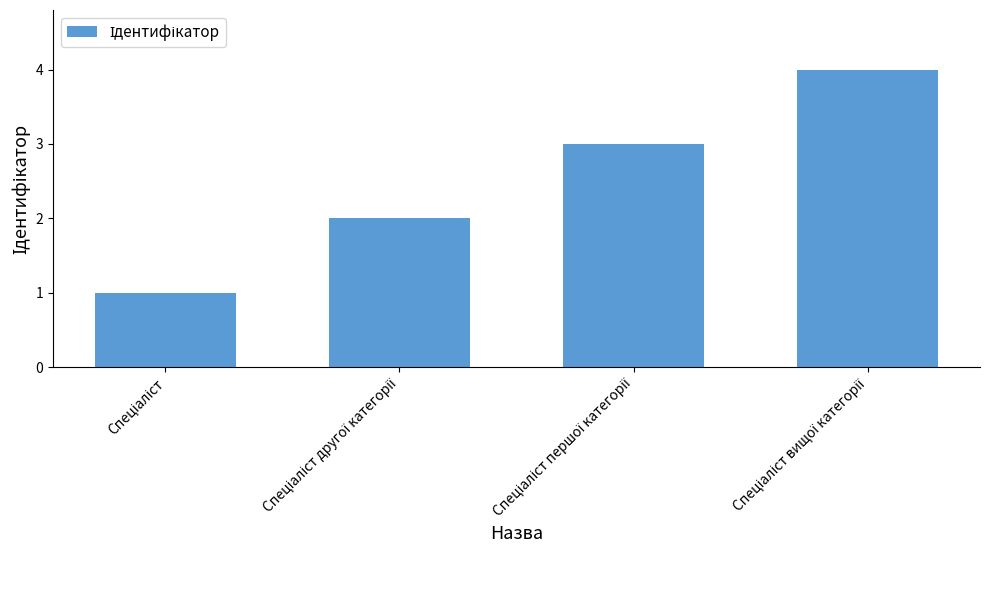

What is the maximum value shown in the chart?

4